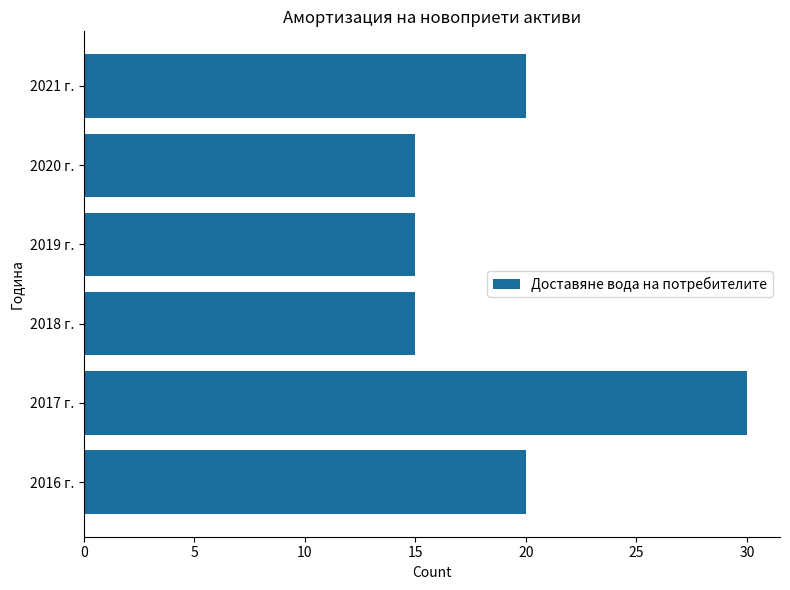

True or false: the data shows 30 at 2017 г..

True